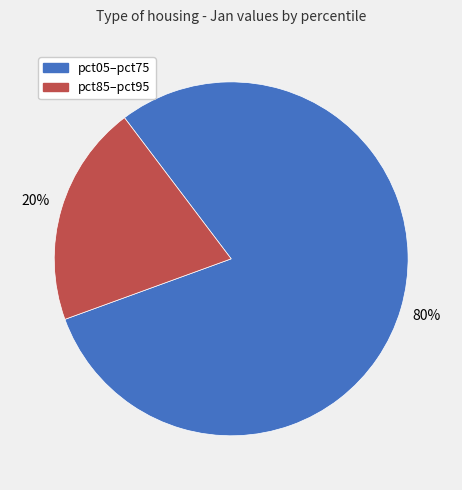

Does any single category account for the majority?

Yes